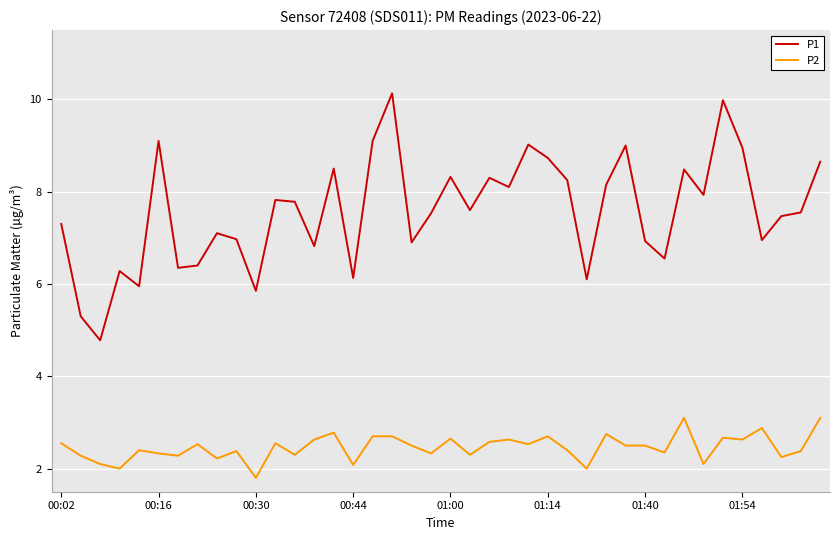

Which series has the largest range (max minus min)?

P1